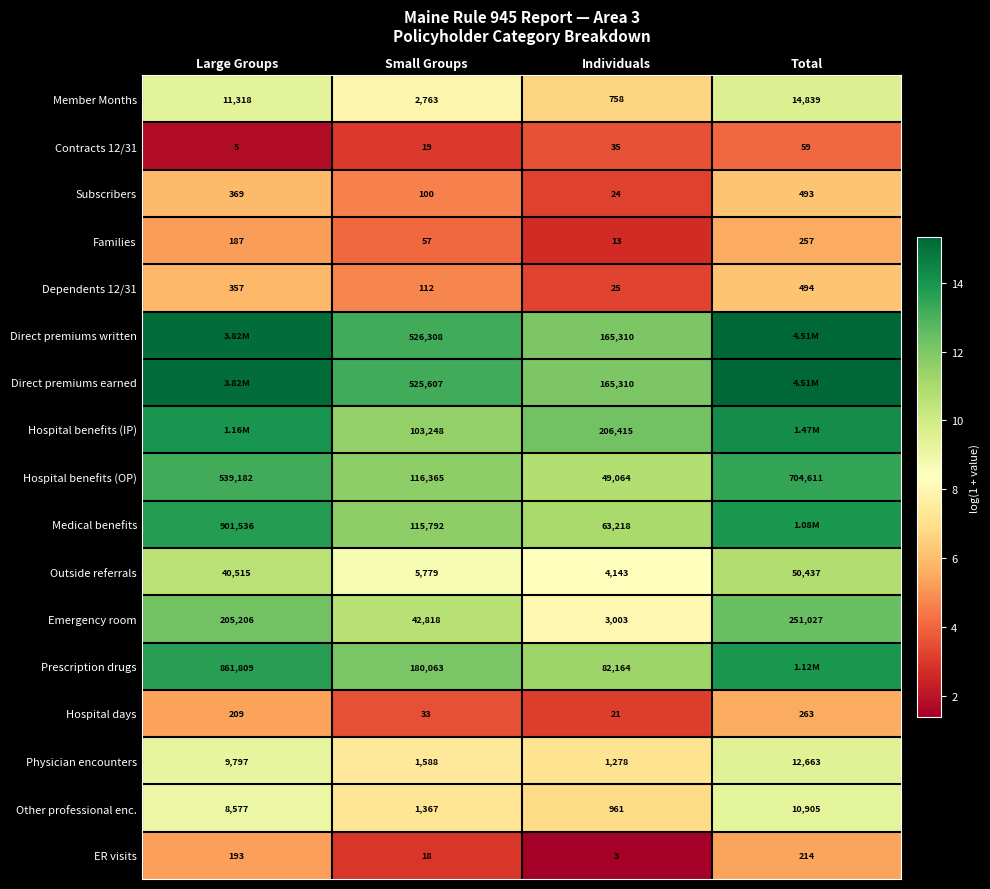

Which label corresponds to the largest value in the chart?

Total